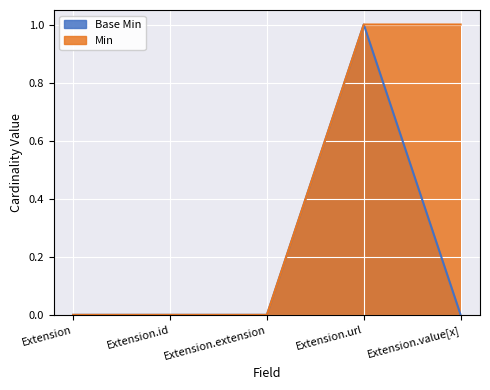

Count the number of data series in this chart.

2